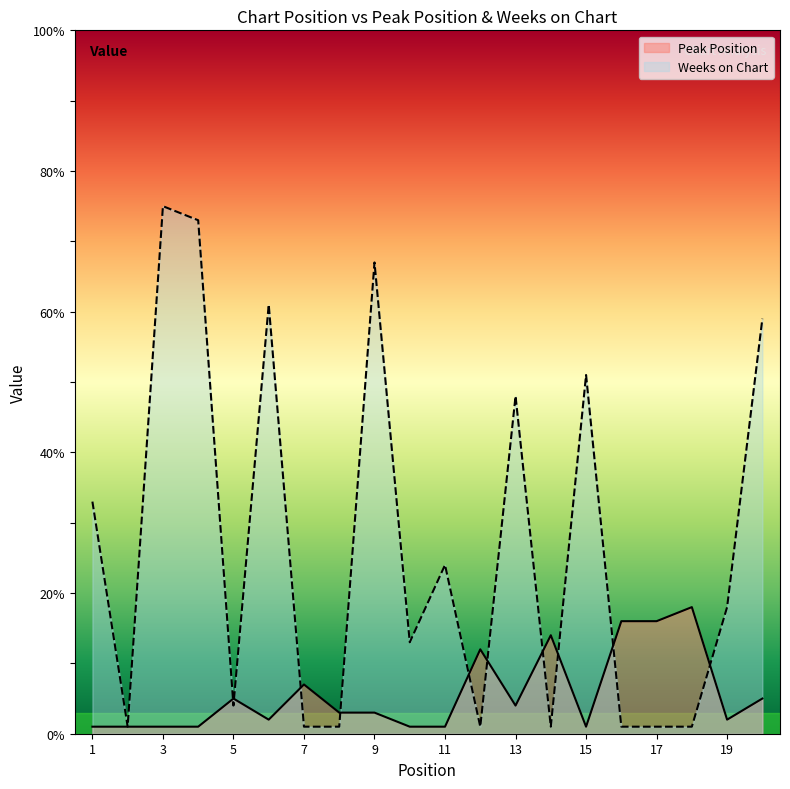

How many lines are shown in the chart?

2